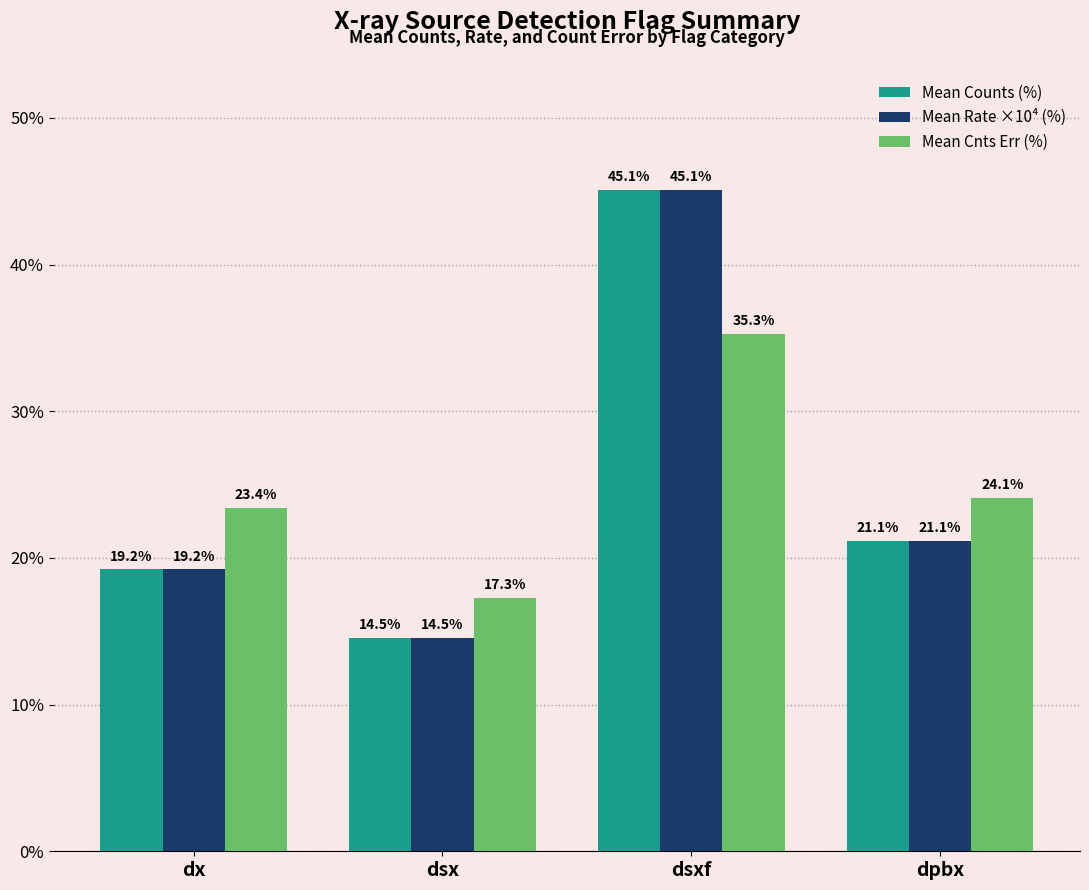

Reading right to left, what are all the values shown in this chart?

Mean Counts (%): 21.1	45.1	14.5	19.2
Mean Rate ×10⁴ (%): 21.1	45.1	14.5	19.2
Mean Cnts Err (%): 24.1	35.3	17.3	23.4